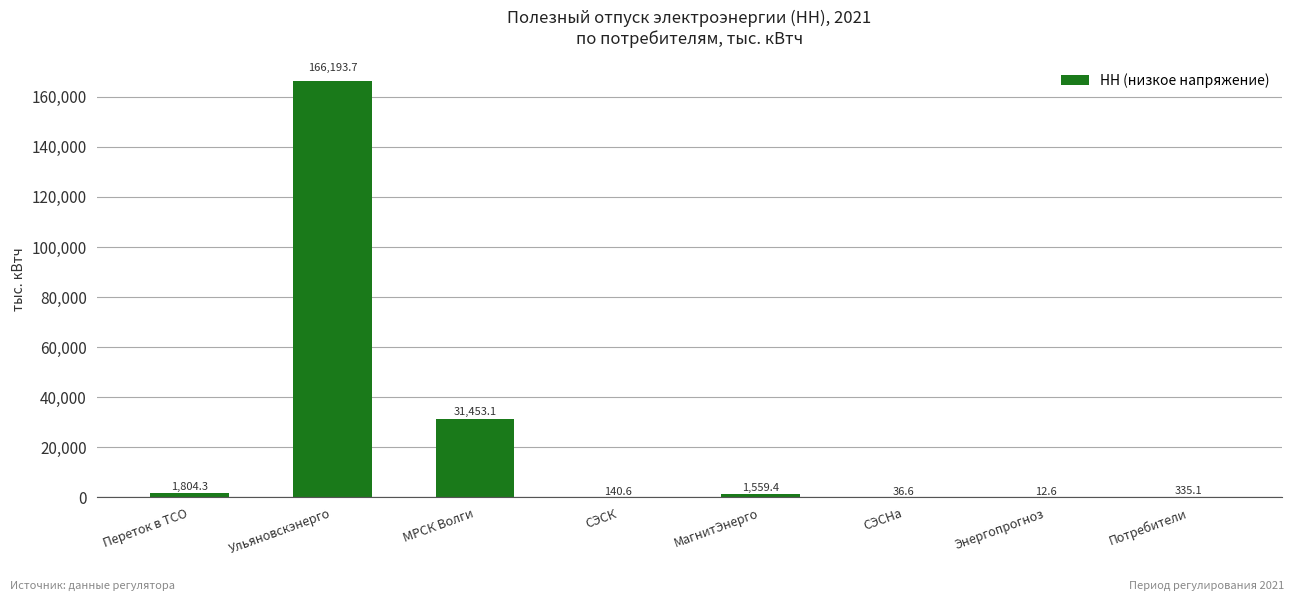

Are the bars grouped side by side (vs. stacked)?

No